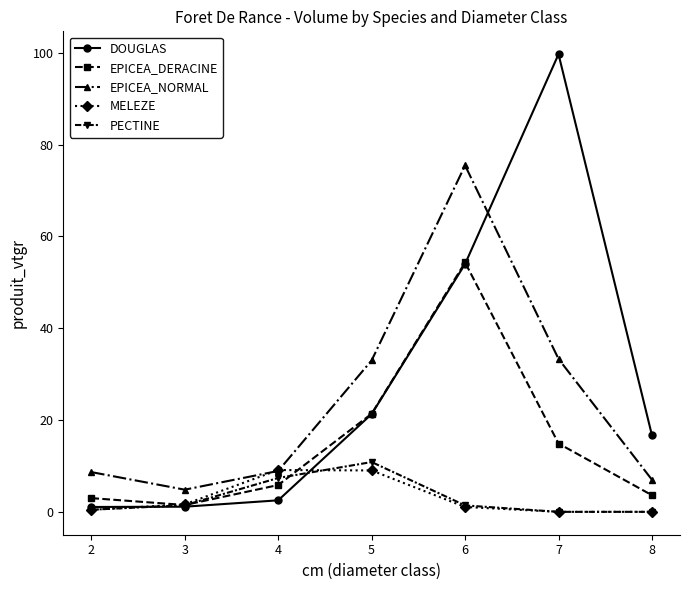

How many lines are shown in the chart?

5